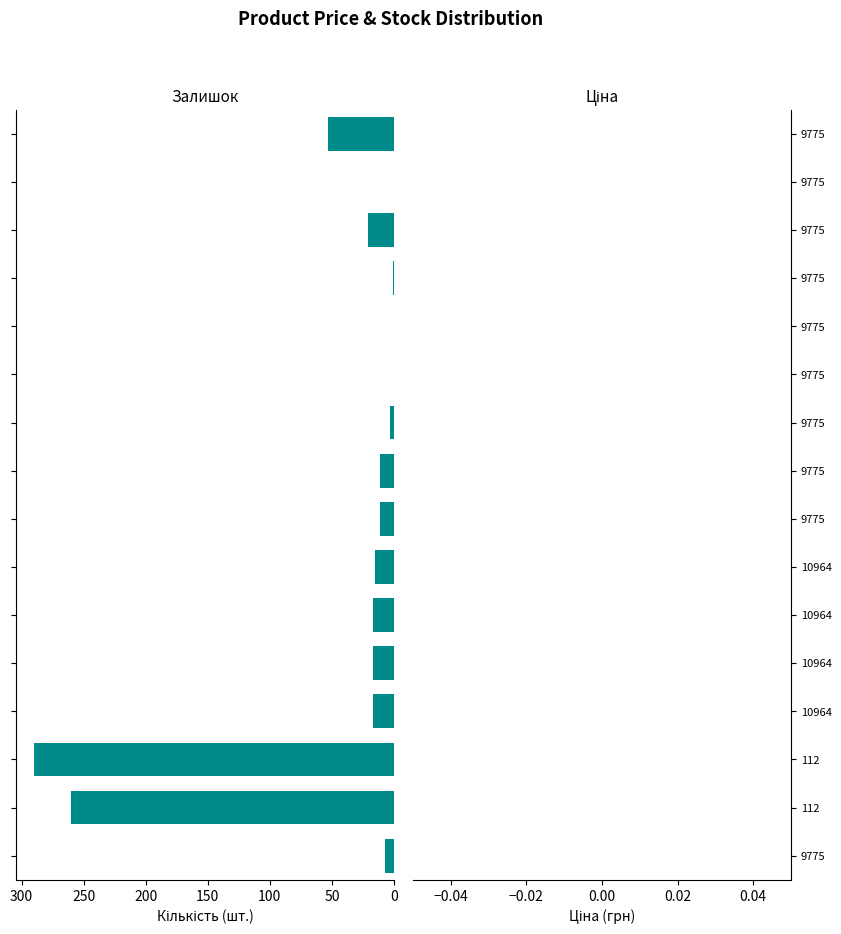

What is the greatest value displayed?

290